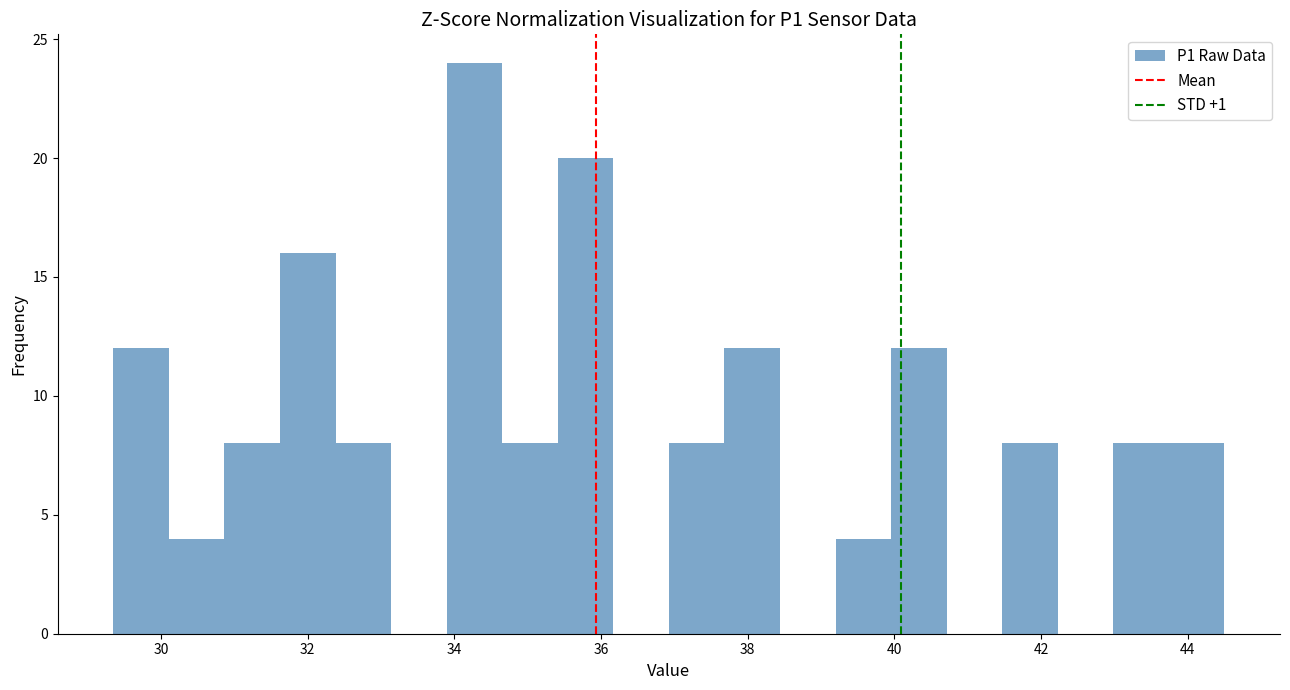

Around what value on the x-axis is the tallest bar? Give the approximate position of its centre, as read against the axis.

34.2